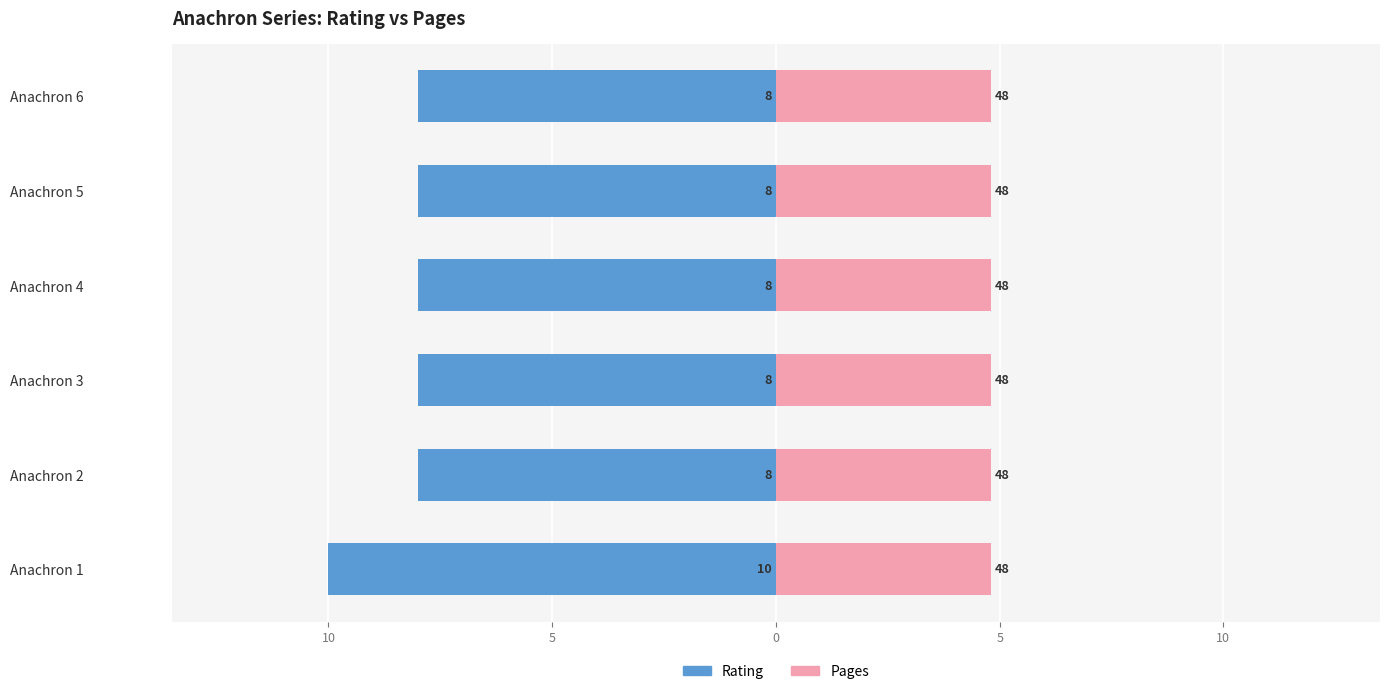

What is the sum of all rating values?

-50.0